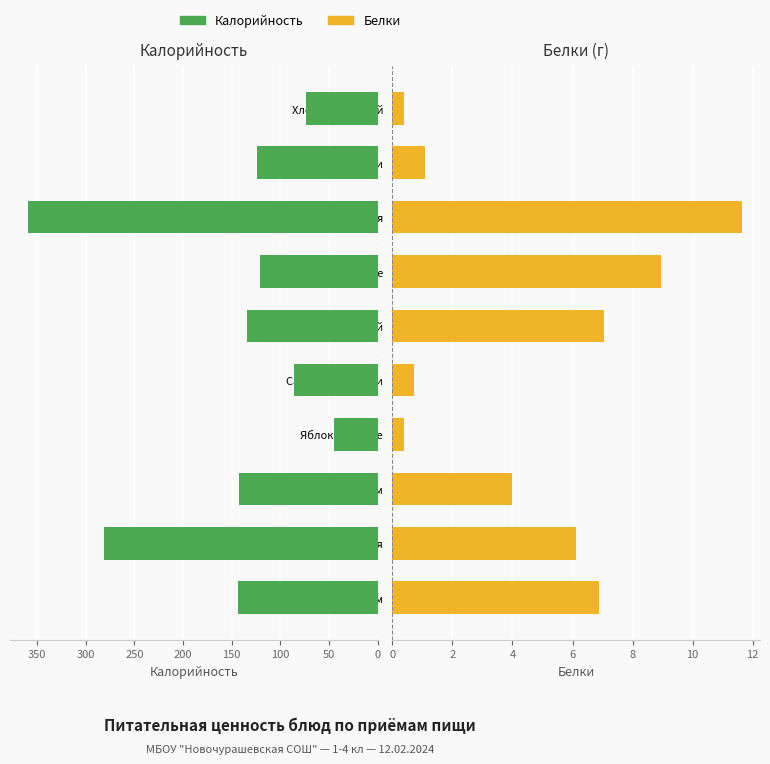

Are the bars horizontal?

Yes